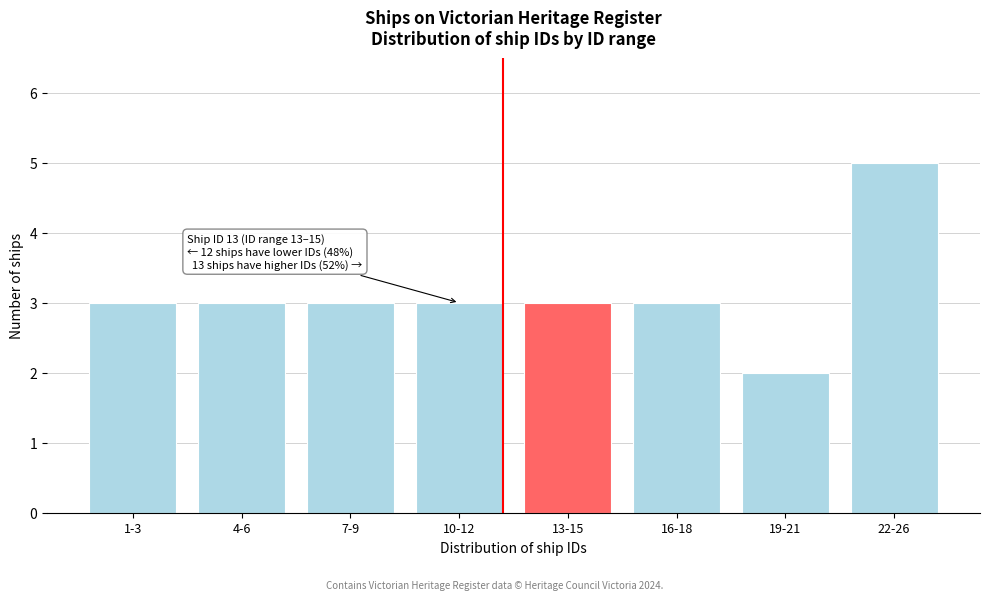

Reading left to right, transcribe all the data shown in this chart.

1-3=3	4-6=3	7-9=3	10-12=3	13-15=3	16-18=3	19-21=2	22-26=5